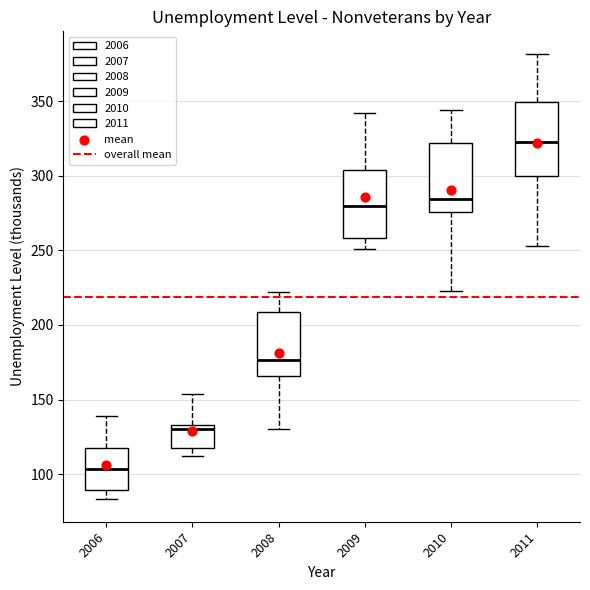

Which box's median line is the lowest?

2006